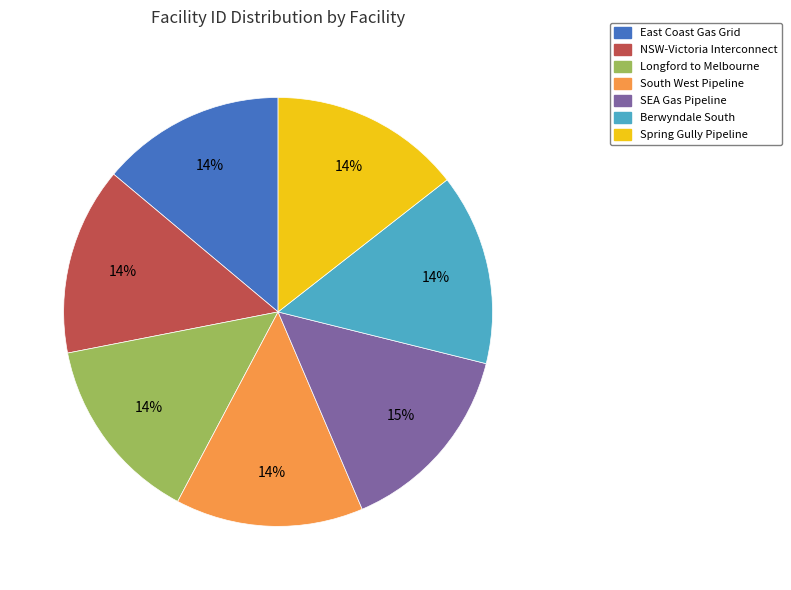

How many slices are in this pie chart?

7